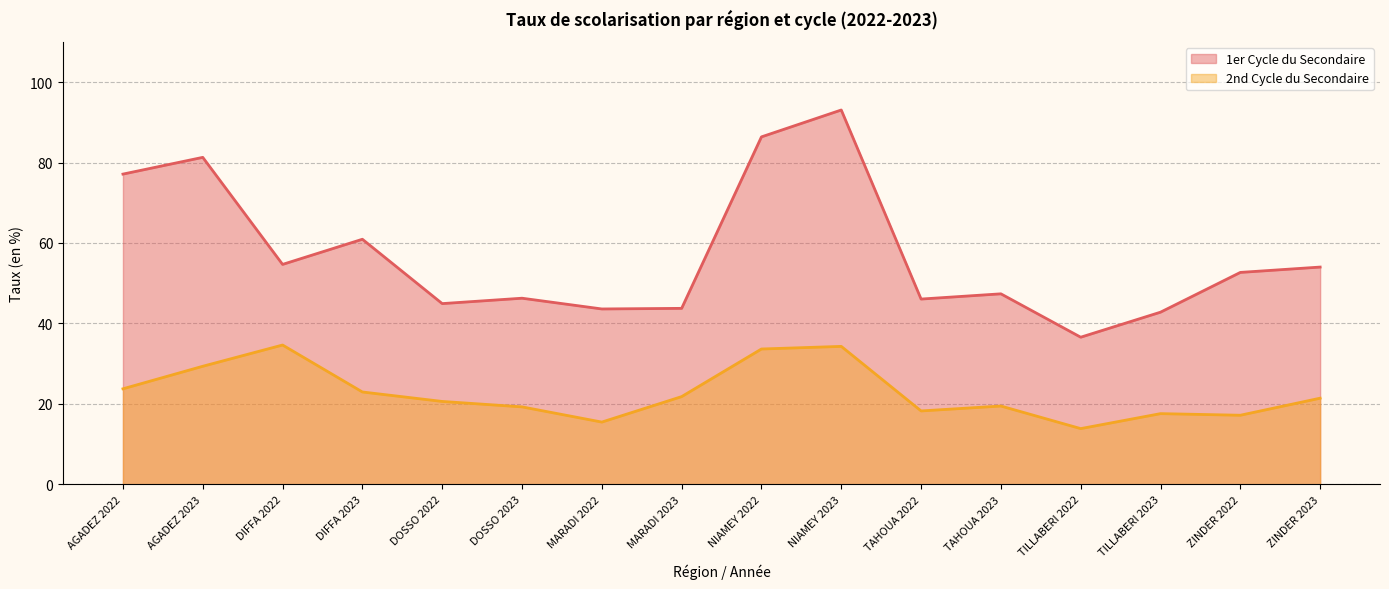

The 1er Cycle du Secondaire series shows 54.0 at ZINDER 2023. True or false?

True